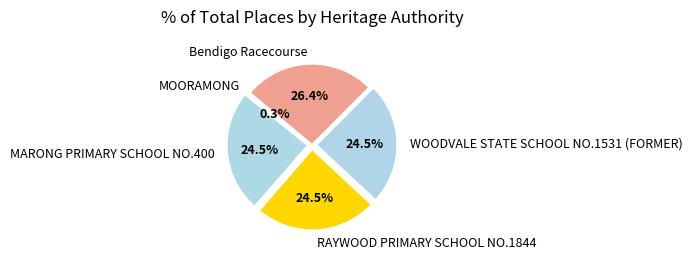

Is there a majority slice in this chart?

No